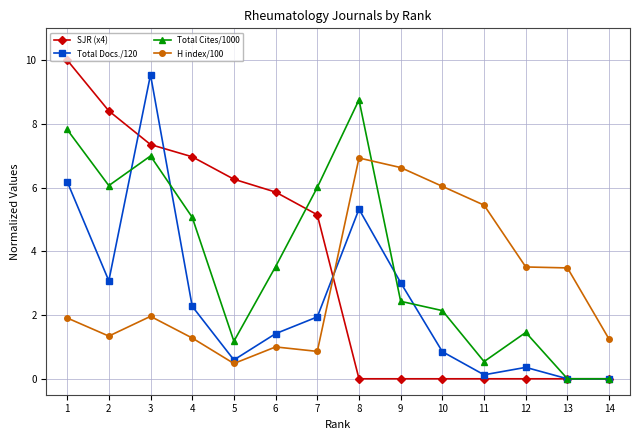

The value of H index/100 at 10 is 6.0. True or false?

True